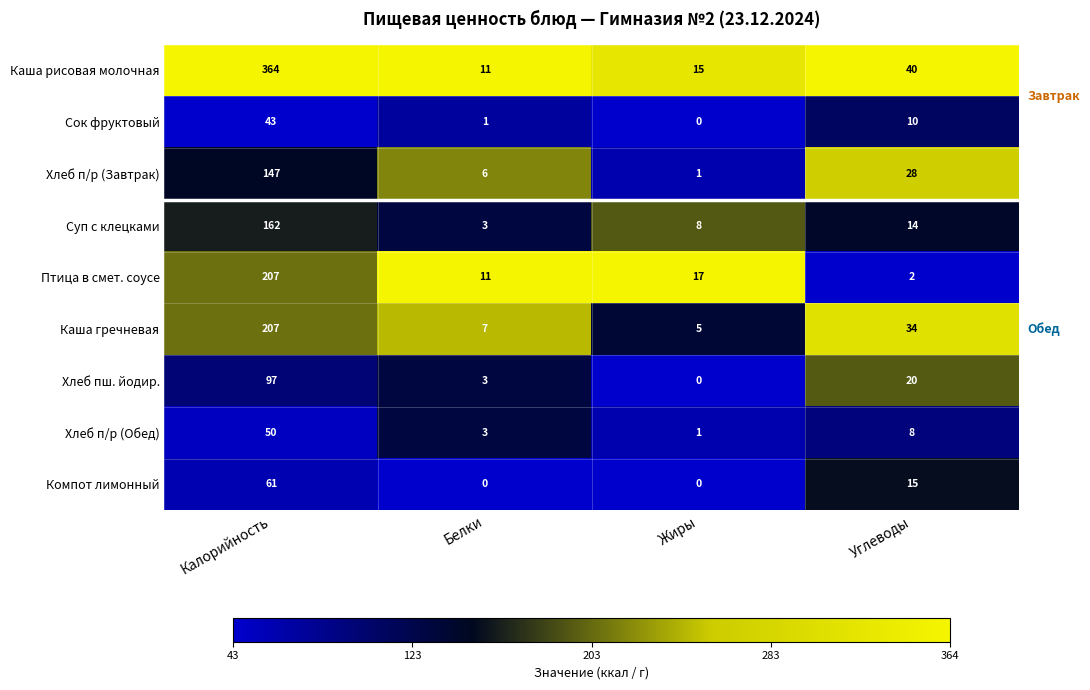

At which category does the chart reach its peak across all series?

Калорийность